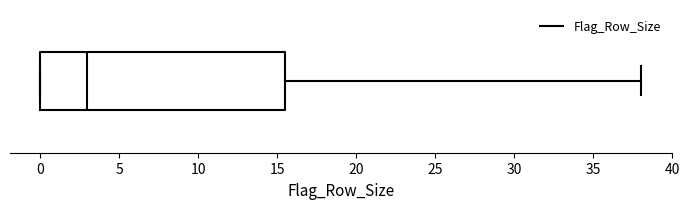

Read this box plot against the x-axis: the position of the median line, the range covered by the box, and the ends of both whiskers. The values are not printed on the chart, so give them approximately, as read against the axis.

median 3.0, box 0.0 to 15.5, whiskers 0.0 to 38.0